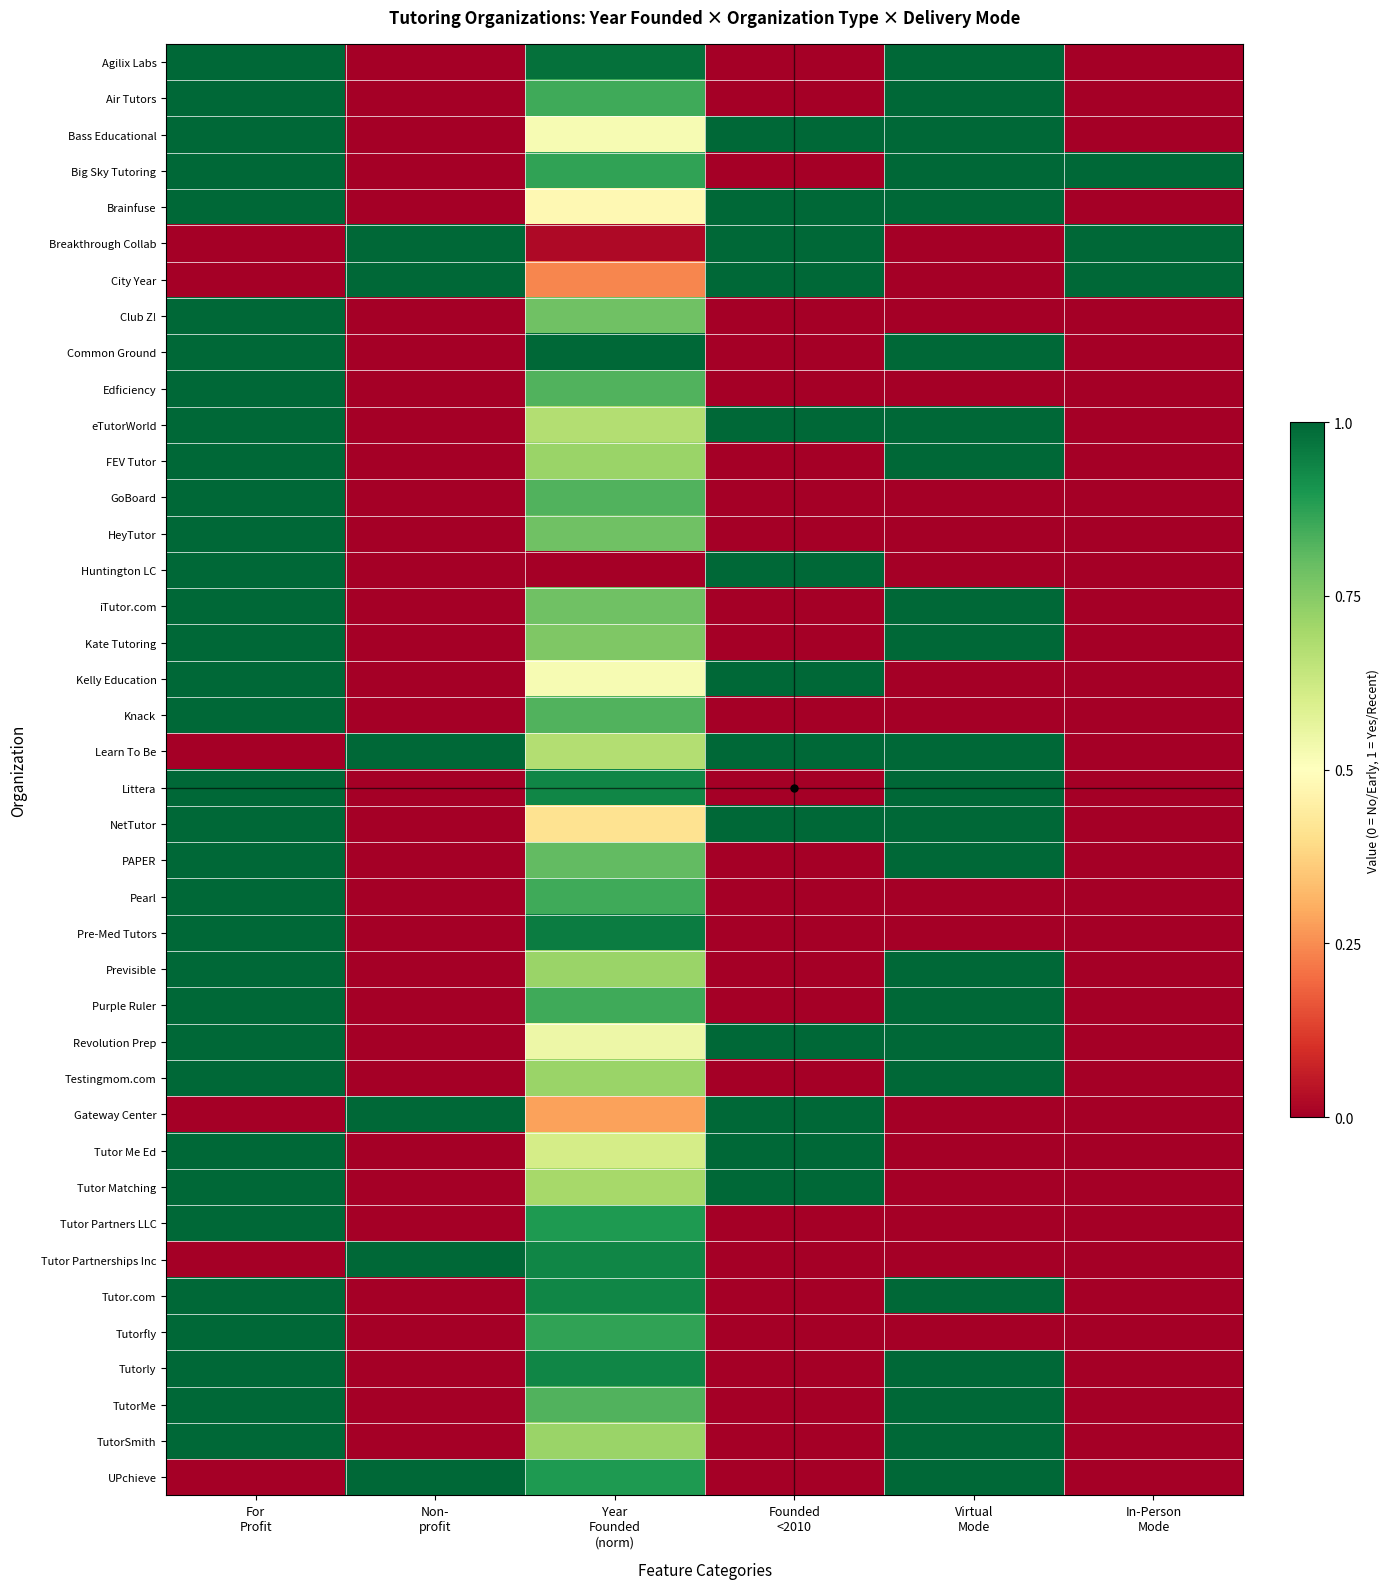

At how many categories does at least one series exceed 0?

6